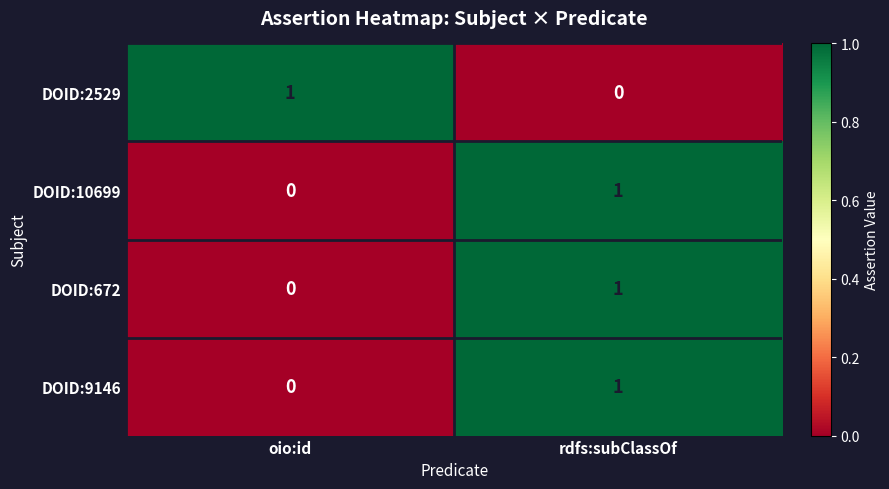

At which category is the sum across all series the highest?

rdfs:subClassOf